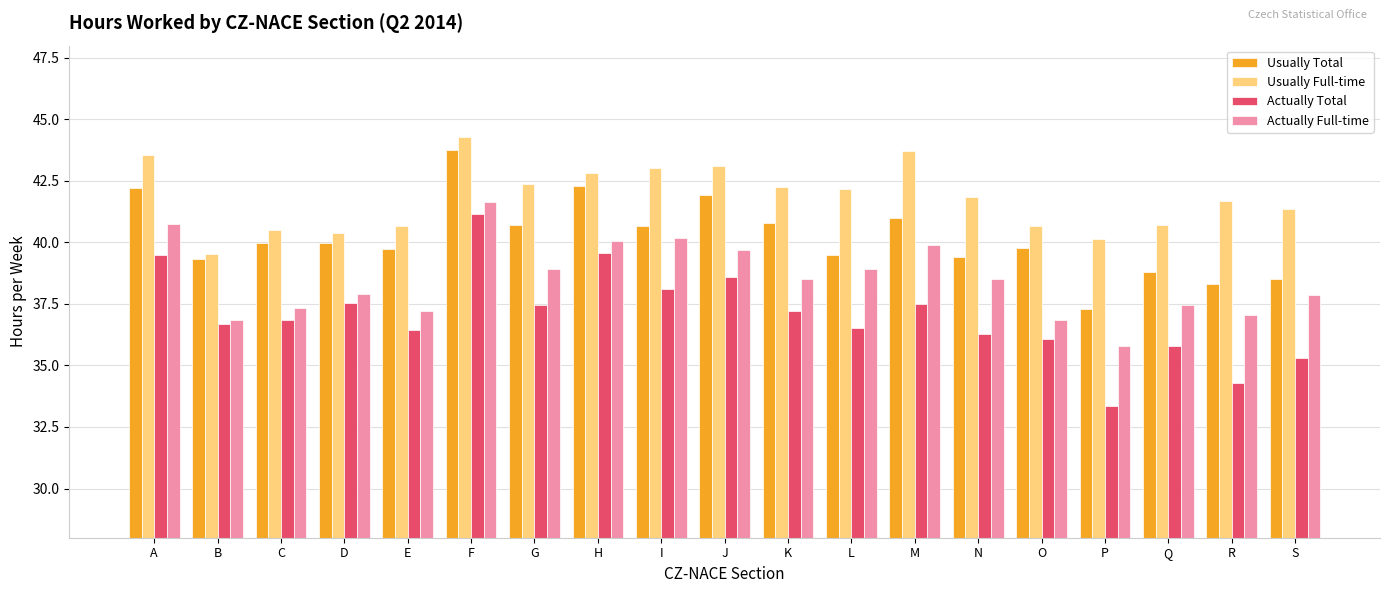

How many groups of bars are there?

19